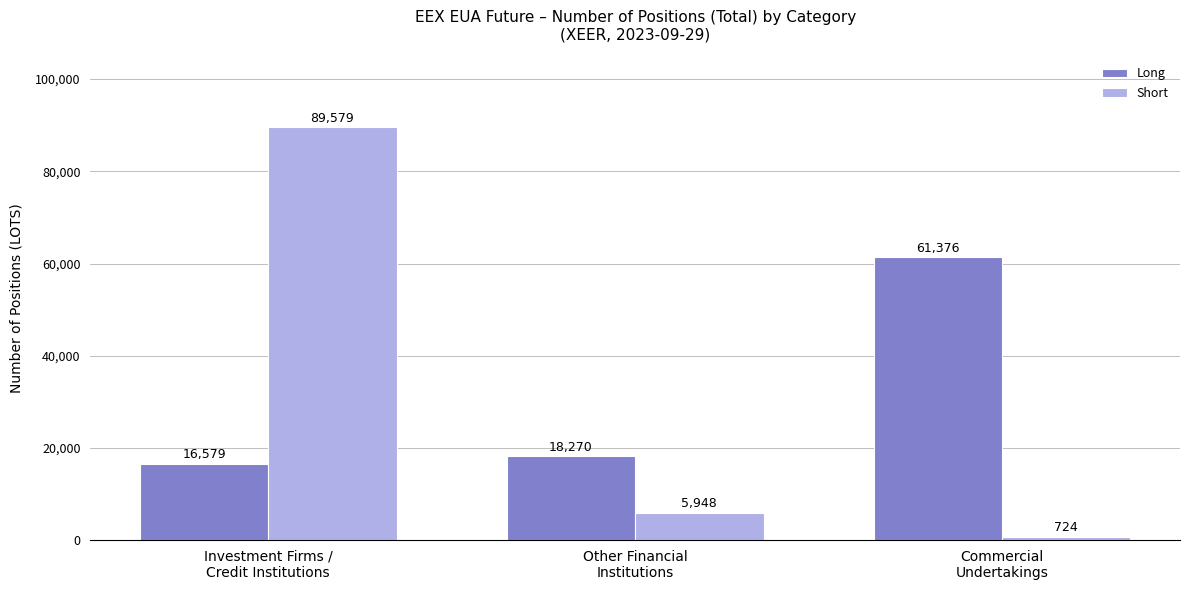

At which label is Short closest to 45151?

Other Financial
Institutions